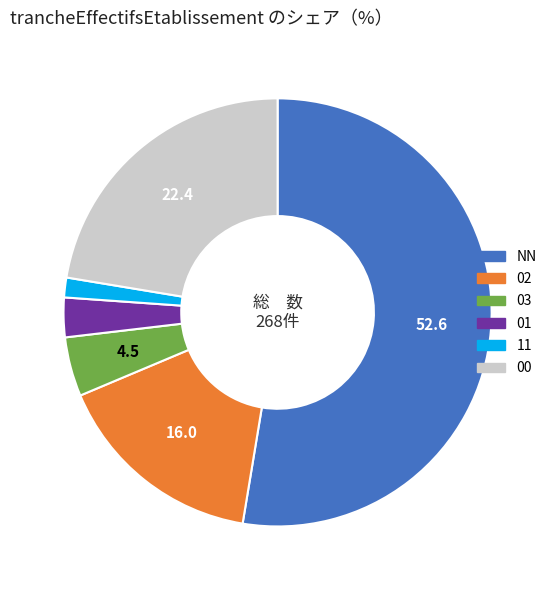

Is there any slice that represents more than half of the pie?

Yes